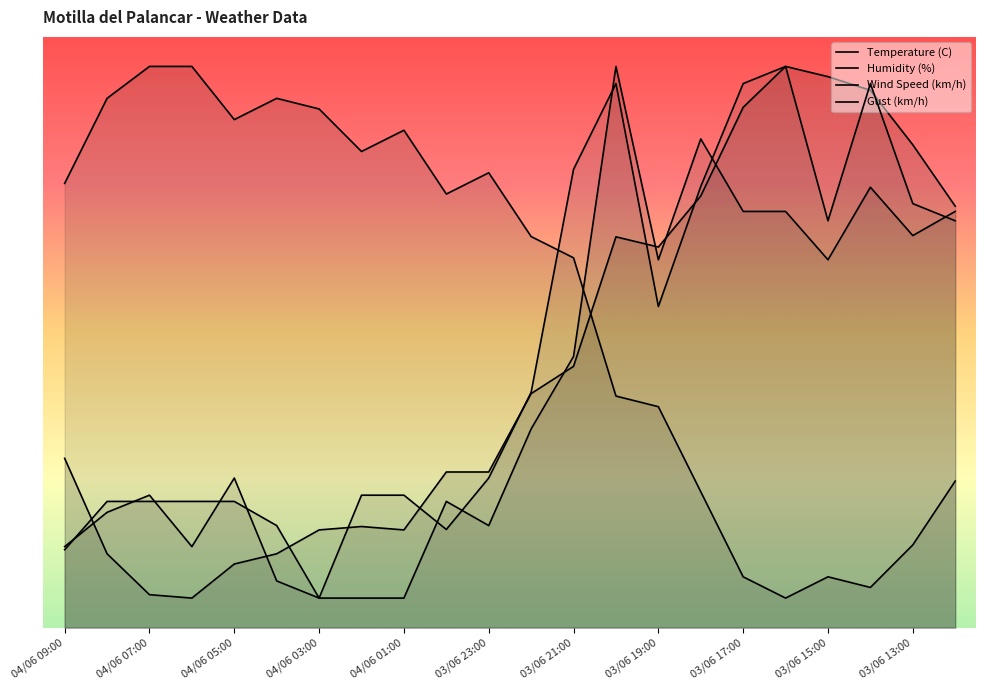

What is the difference between the highest and lowest values at 04/06 05:00?

75.2